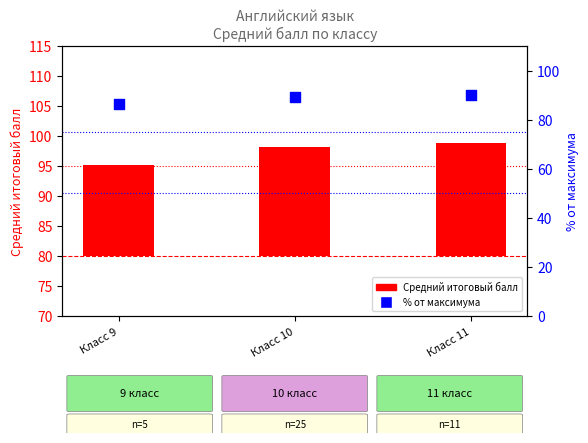

Which series contains the highest Y value?

% от максимума